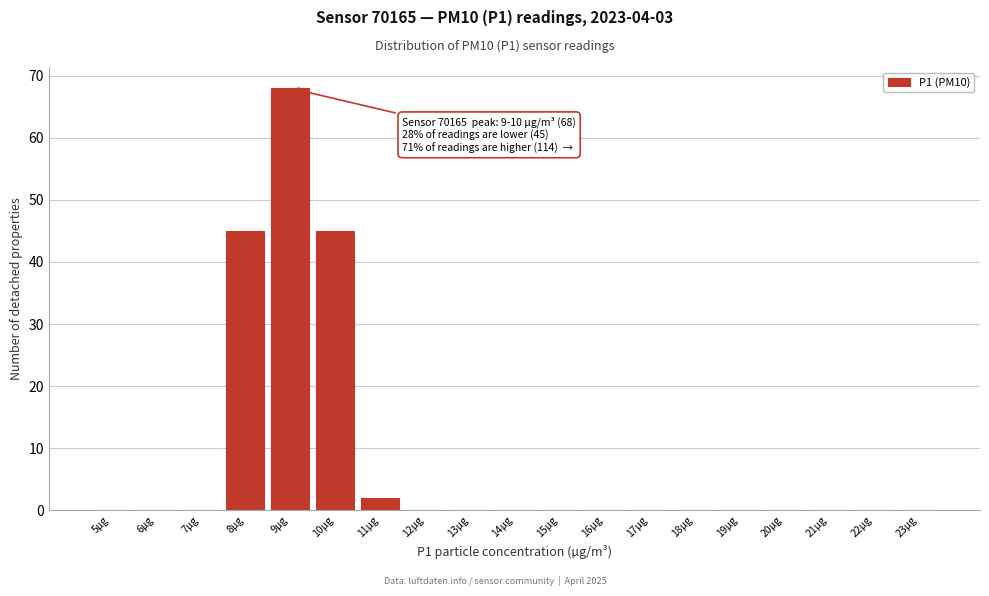

Reading left to right, transcribe all the data shown in this chart.

5µg=0	6µg=0	7µg=0	8µg=45	9µg=68	10µg=45	11µg=2	12µg=0	13µg=0	14µg=0	15µg=0	16µg=0	17µg=0	18µg=0	19µg=0	20µg=0	21µg=0	22µg=0	23µg=0